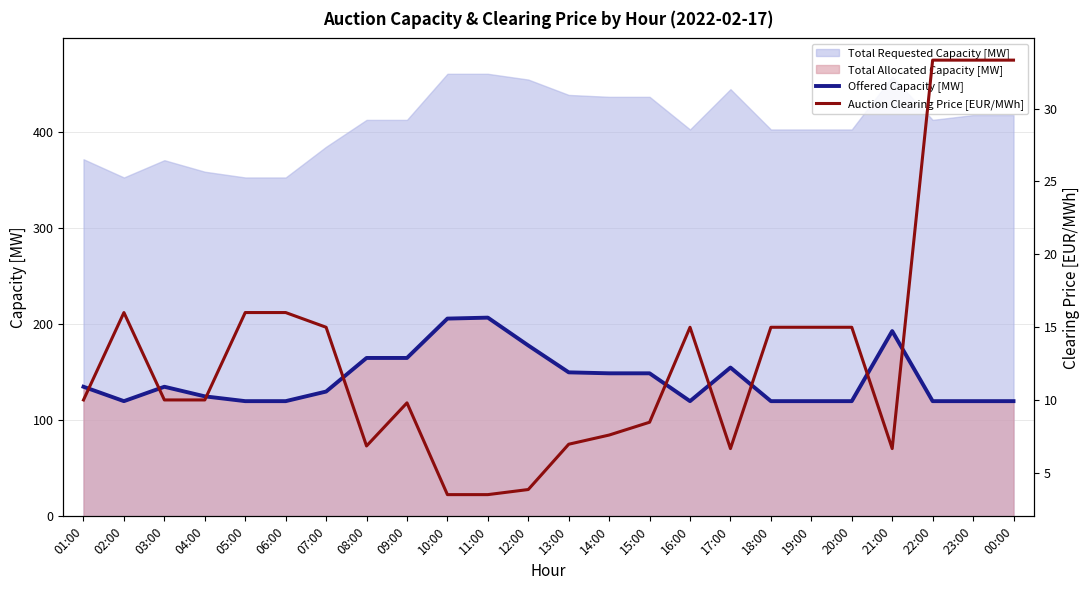

Where does the Offered Capacity [MW] series first go above 135?

08:00